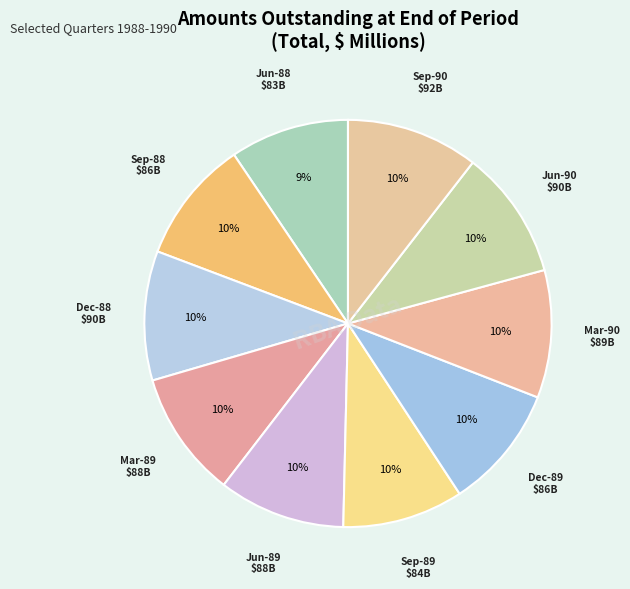

How many segments does this pie chart have?

10